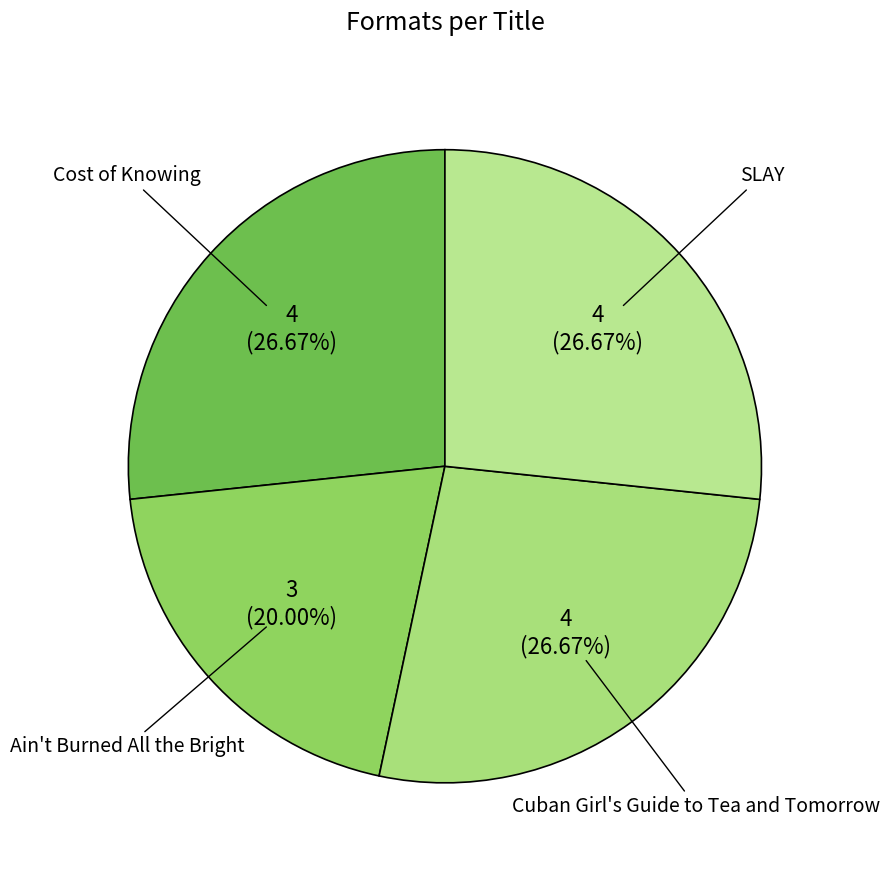

To the nearest percent, what portion does Ain't Burned All the Bright represent?

20%